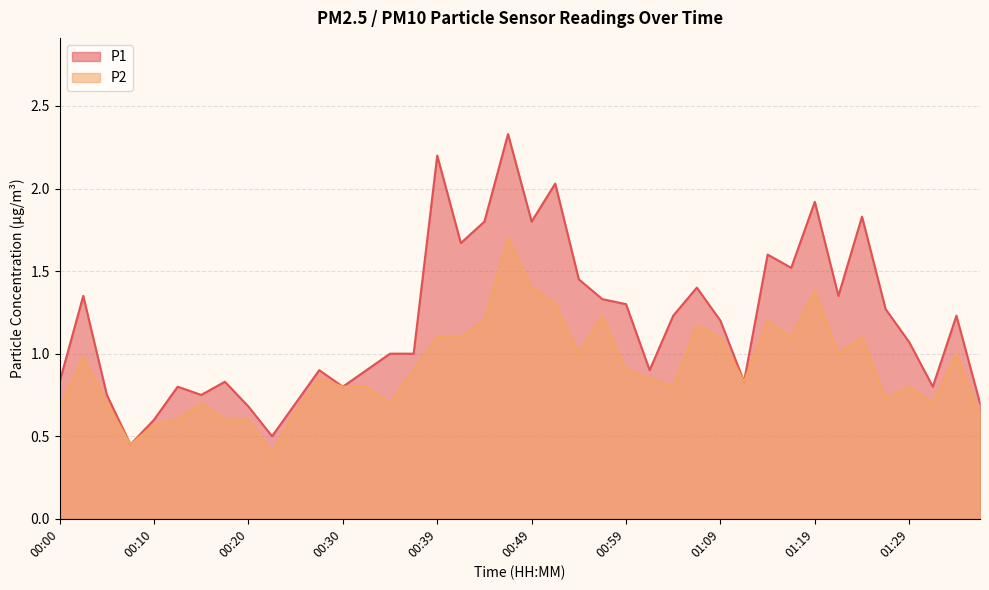

List the series in order of their overall mean, highest first.

P1, P2